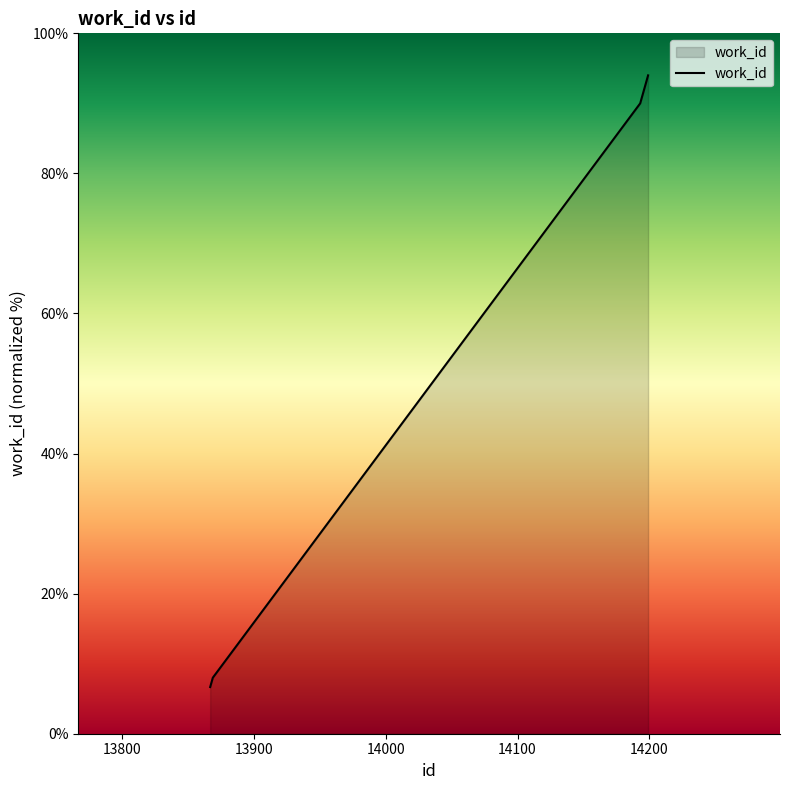

How many lines are shown in the chart?

1